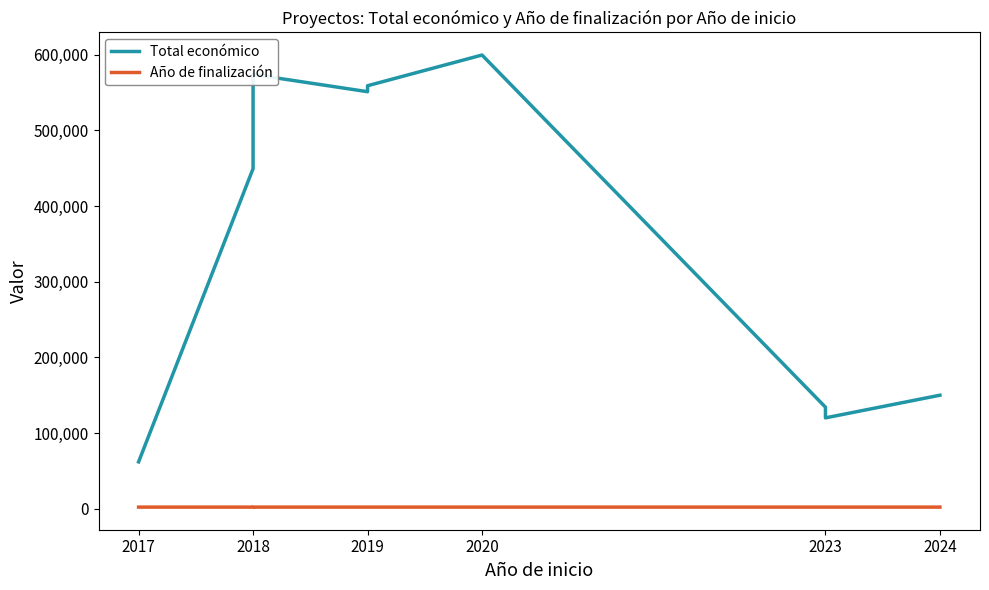

Is the value of Año de finalización at 2018 greater than the value of Total económico at 2018?

No